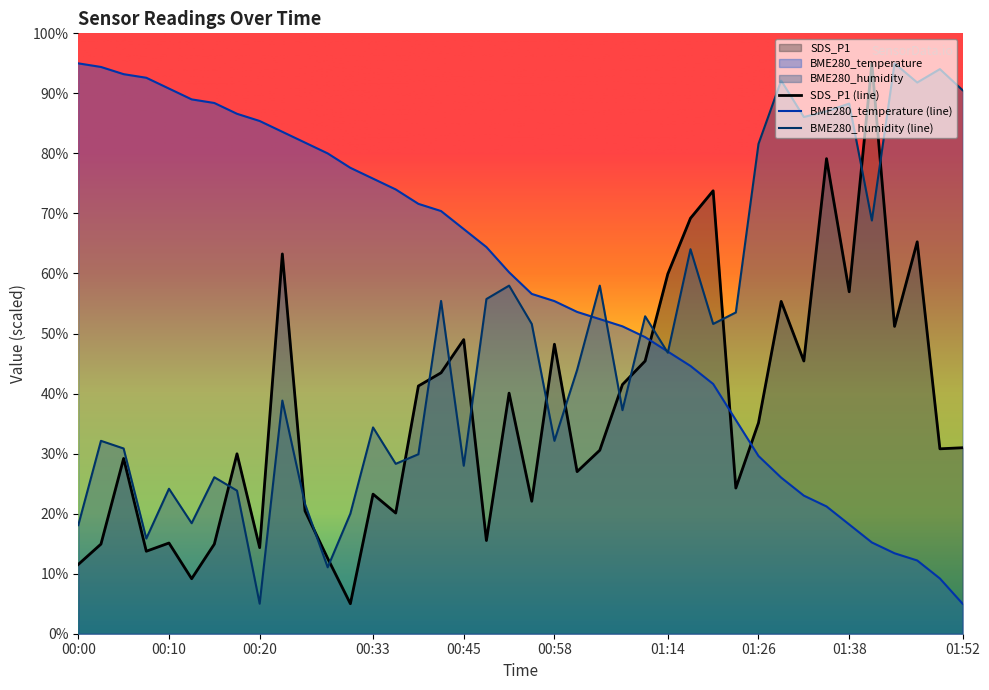

How many data points in BME280_humidity are less than 46?

20